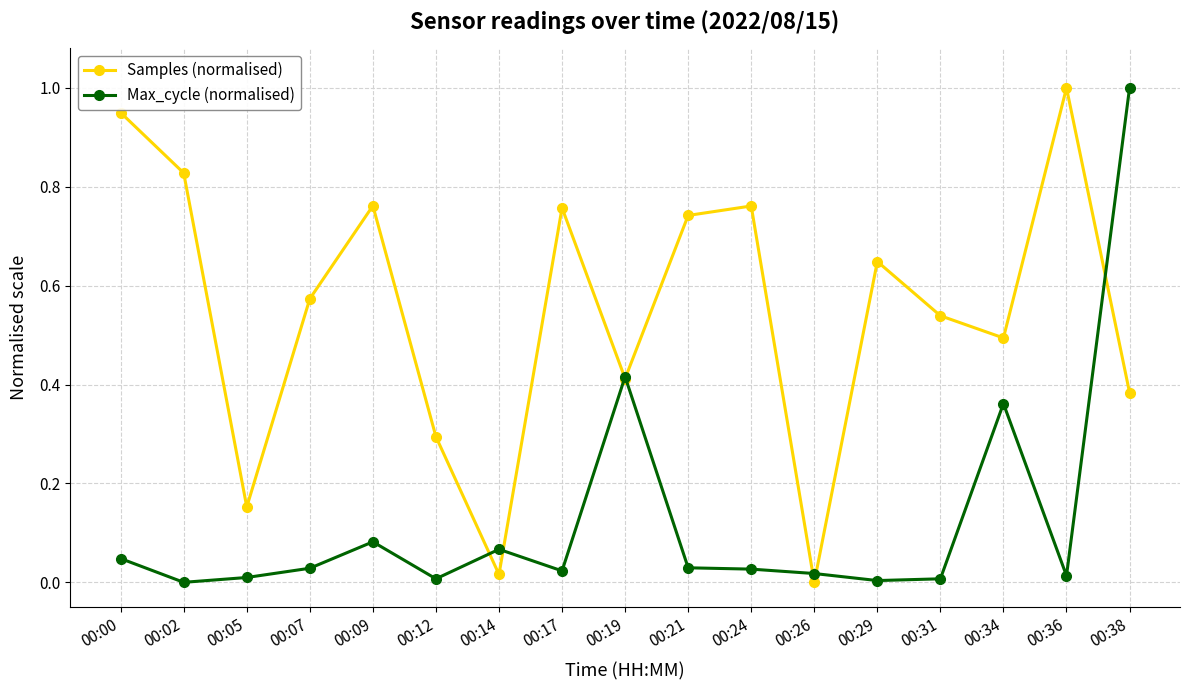

Which series changed the most between 00:02 and 00:26?

Samples (normalised)